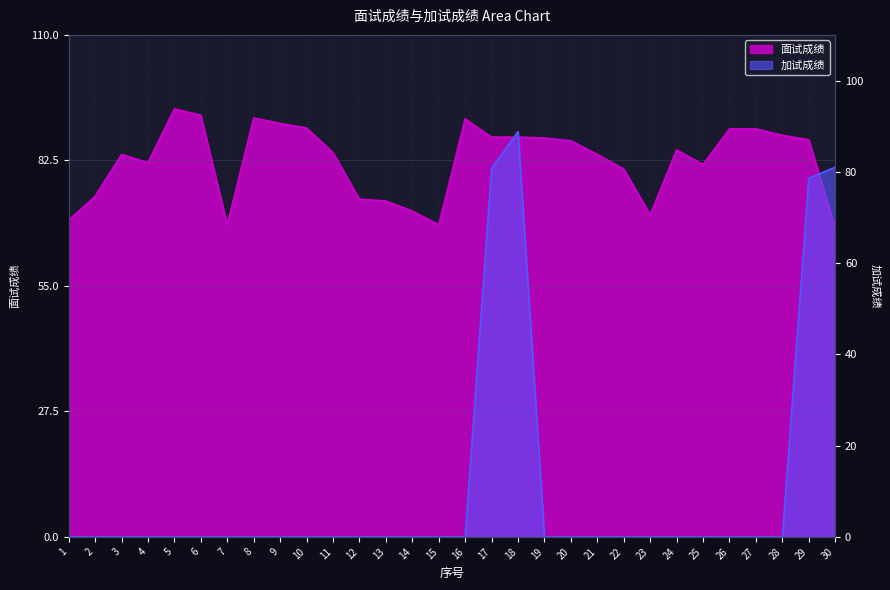

Which series ends up on top after the final intersection of 加试成绩 and 面试成绩?

加试成绩